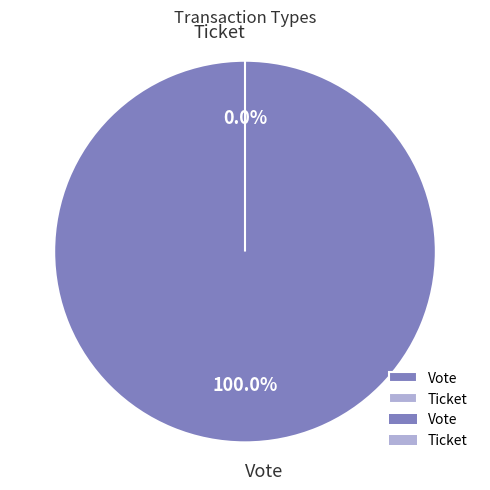

To the nearest percent, what is the difference between the largest and smallest slice percentages?

100%